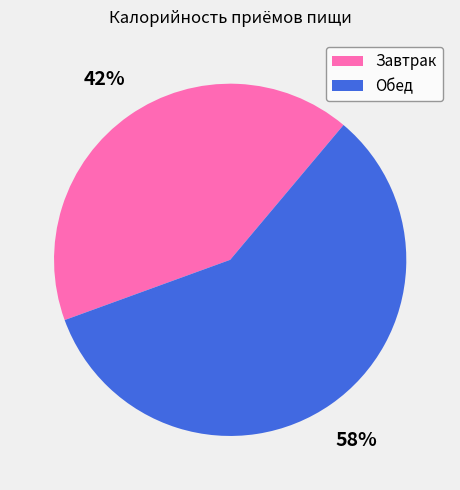

Is the sum of Завтрак and Обед greater than half?

Yes